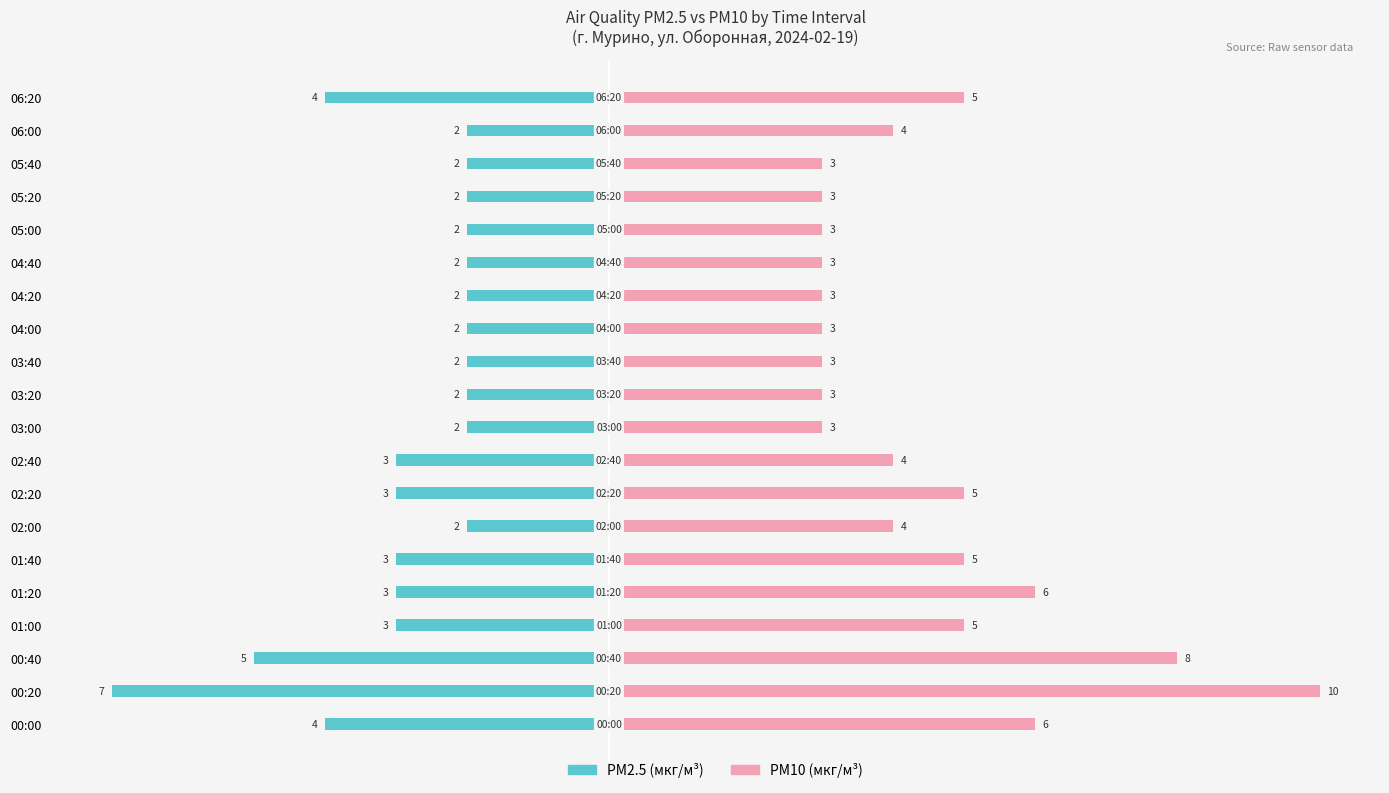

How many data points in PM10 (мкг/м³) are less than 4?

9